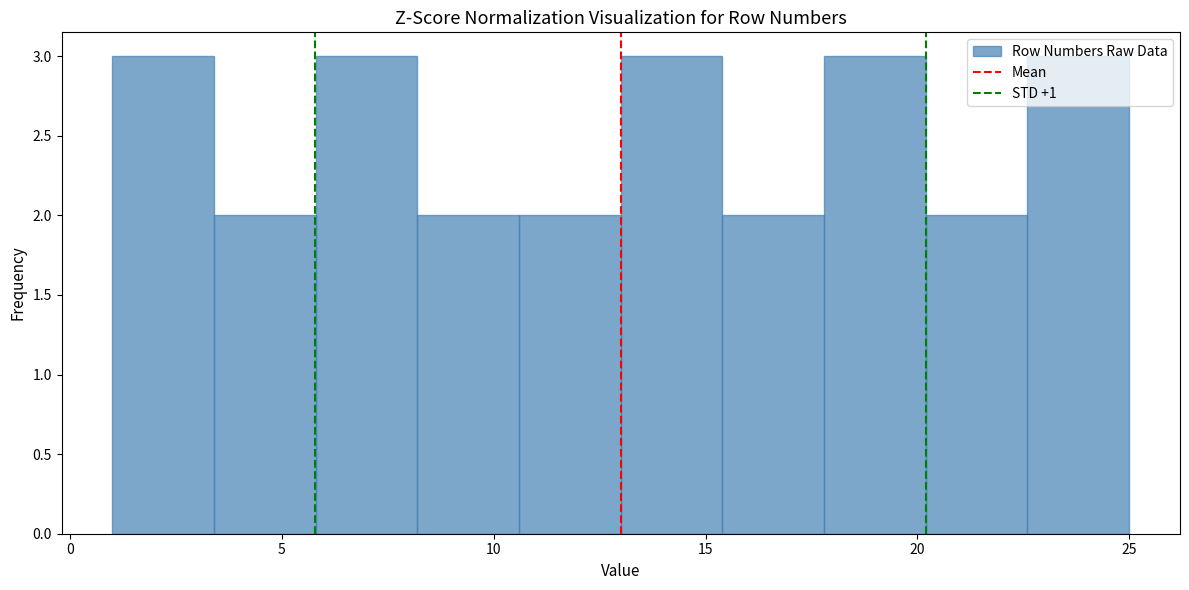

Reading left to right, transcribe this chart: for each bar, give the range it covers on the x-axis and its height. Neither the bar edges nor the heights are printed on the chart, so give them approximately, as read against the axes.

1.0 to 3.4: 3
3.4 to 5.8: 2
5.8 to 8.2: 3
8.2 to 10.6: 2
10.6 to 13.0: 2
13.0 to 15.4: 3
15.4 to 17.8: 2
17.8 to 20.2: 3
20.2 to 22.6: 2
22.6 to 25.0: 3